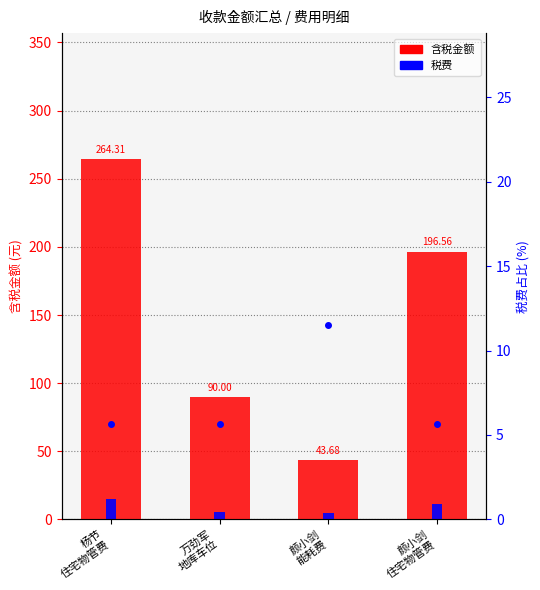

Which series has the largest total across all categories?

含税金额